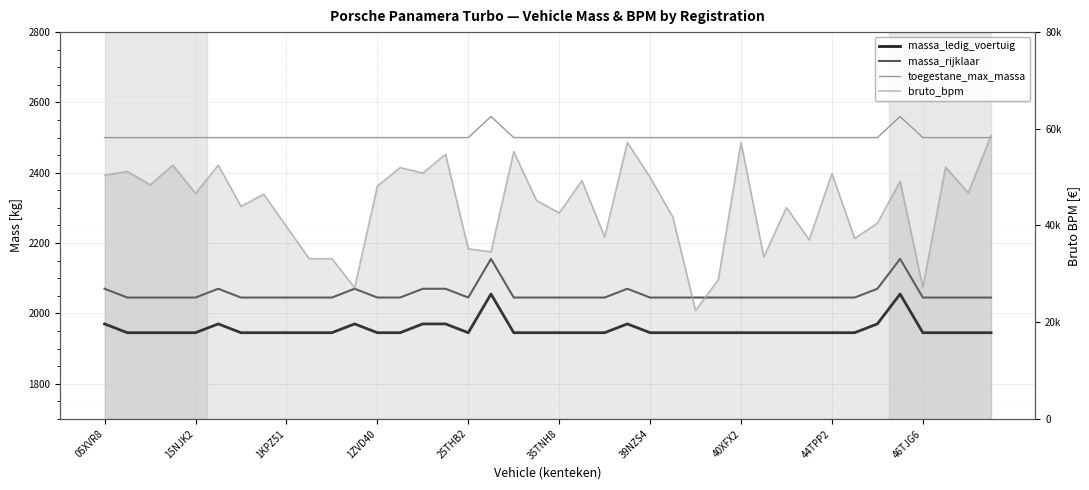

What is the value of the massa_rijklaar point at the 22nd from the left?

2045